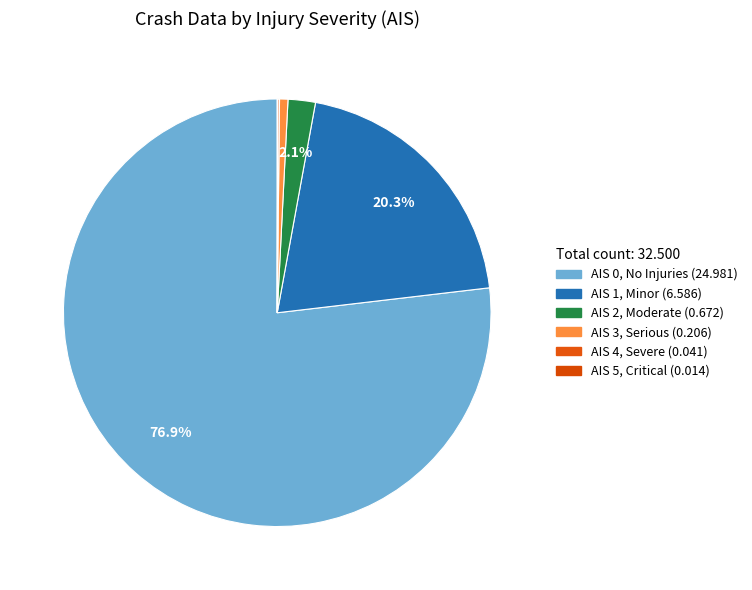

To the nearest percent, what is the difference between the largest and smallest slice percentages?

77%